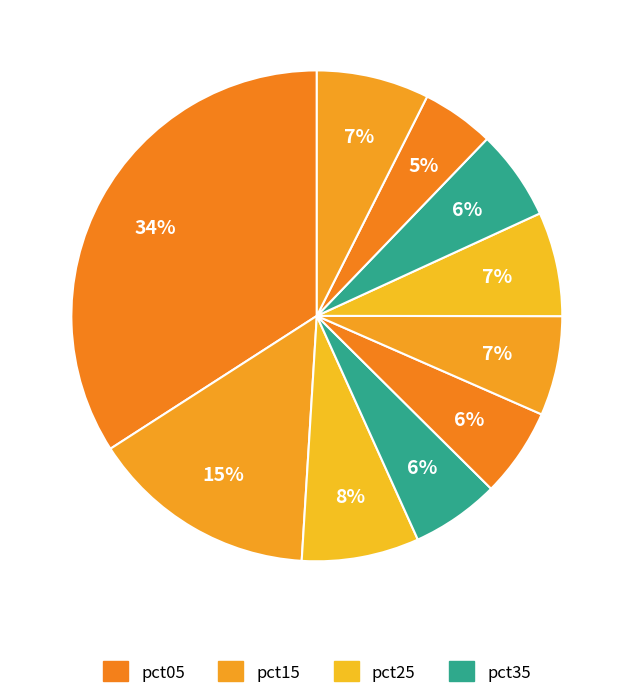

Count the number of slices in the pie.

10